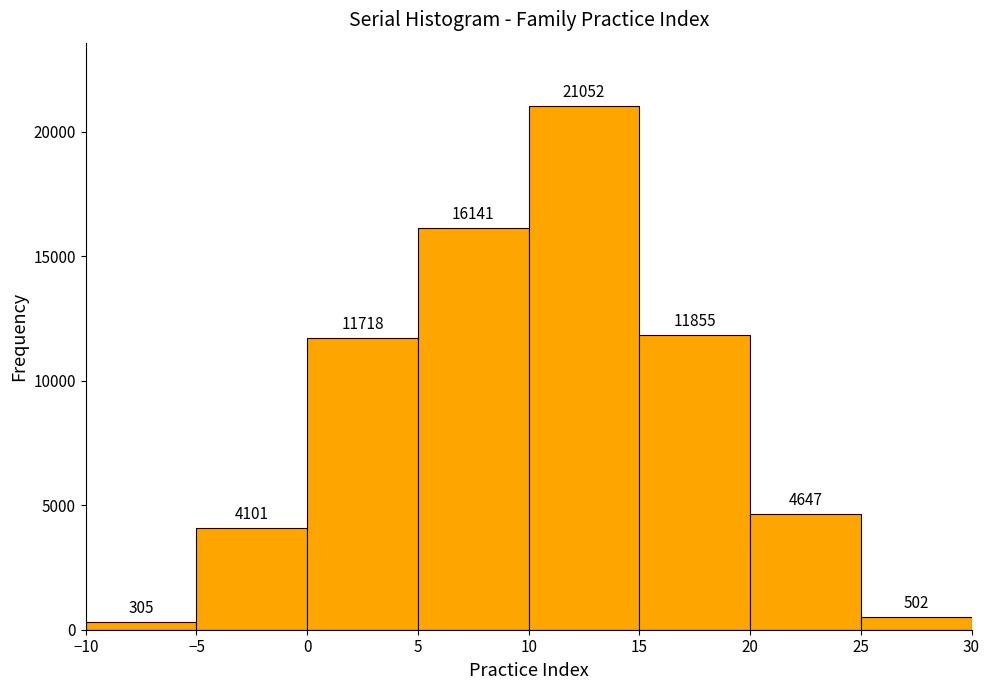

Reading left to right, transcribe this chart: for each bar, give the range it covers on the x-axis and its height.

-10 to -5: 305
-5 to 0: 4101
0 to 5: 11718
5 to 10: 16141
10 to 15: 21052
15 to 20: 11855
20 to 25: 4647
25 to 30: 502